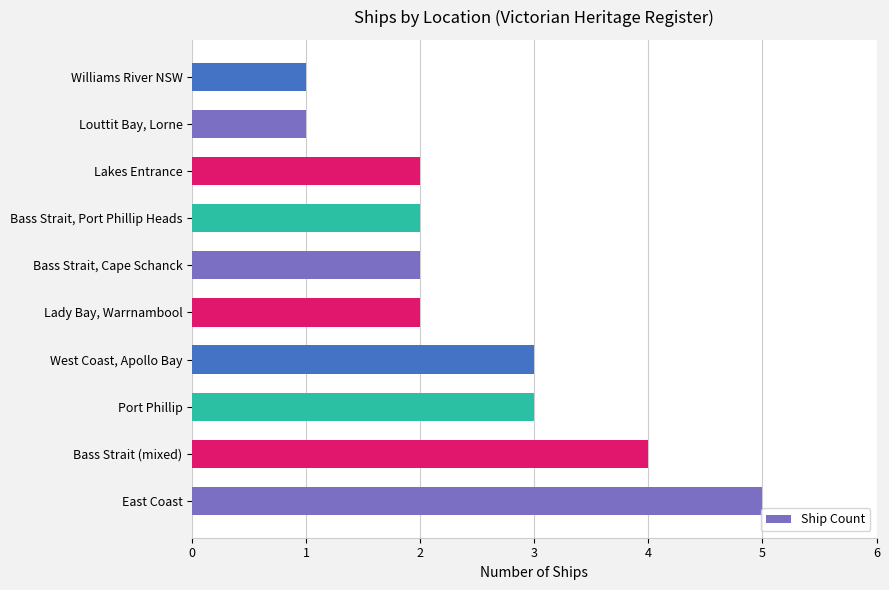

What is the approximate value at East Coast?

5